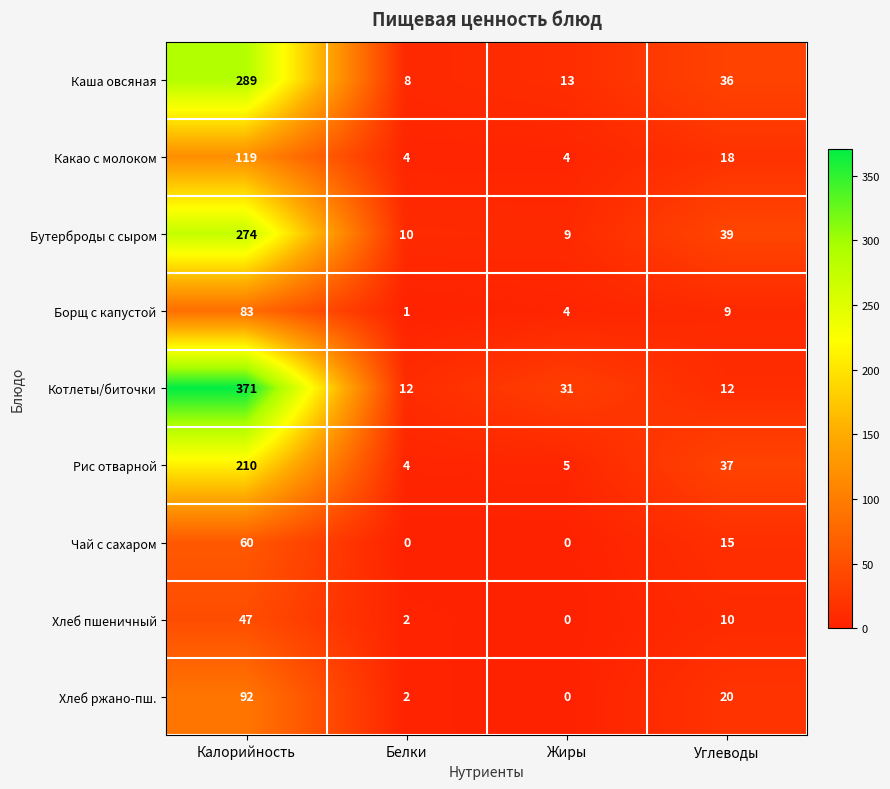

What is the maximum value shown in the chart?

371